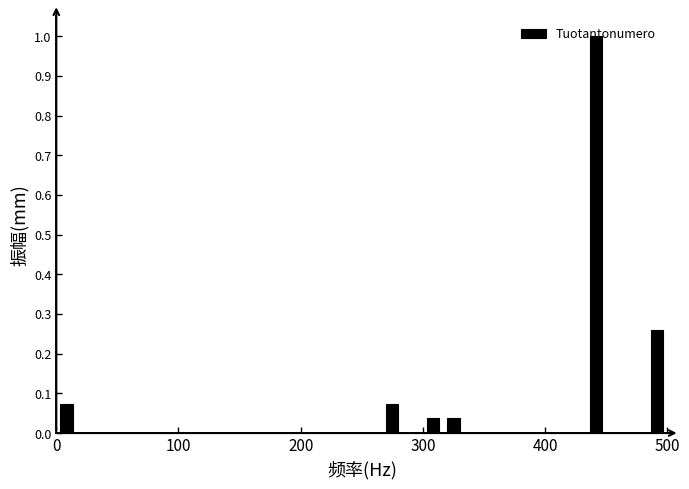

Around what value on the x-axis is the tallest bar? Give the approximate position of its centre, as read against the axis.

440